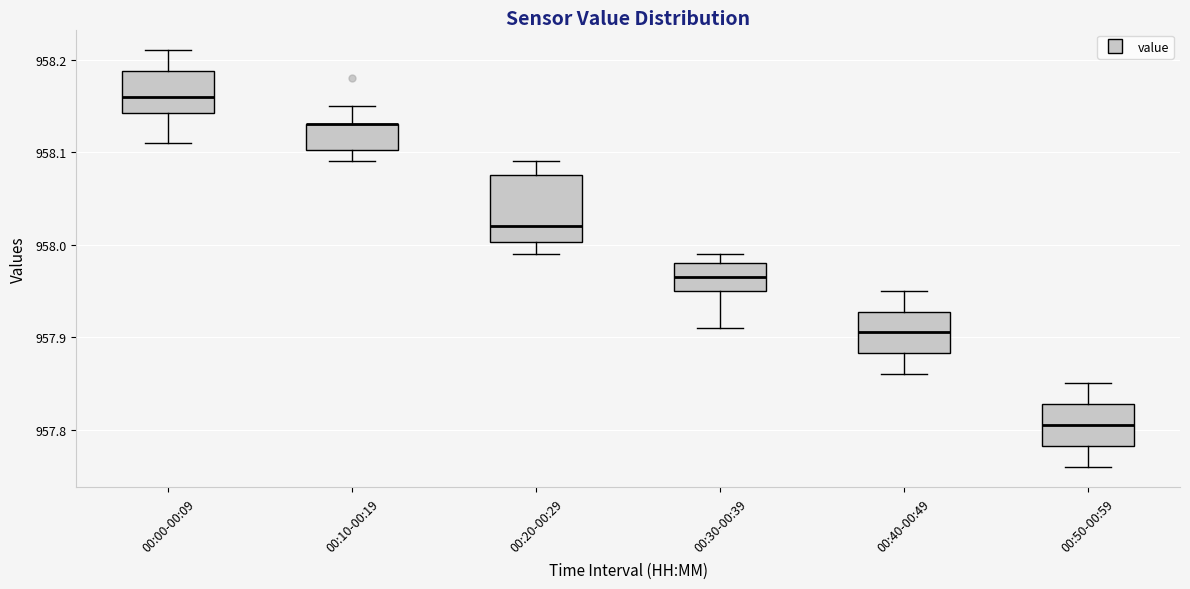

Reading left to right, read every box against the y-axis: the position of its median line, the range the box covers, and the ends of its whiskers. The values are not printed on the chart, so give them approximately, as read against the axis.

00:00-00:09: median 958.16, box 958.14 to 958.19, whiskers 958.11 to 958.21
00:10-00:19: median 958.13 (drawn on the box's upper edge), box 958.10 to 958.13, whiskers 958.09 to 958.15
00:20-00:29: median 958.02, box 958.00 to 958.08, whiskers 957.99 to 958.09
00:30-00:39: median 957.97, box 957.95 to 957.98, whiskers 957.91 to 957.99
00:40-00:49: median 957.91, box 957.88 to 957.93, whiskers 957.86 to 957.95
00:50-00:59: median 957.81, box 957.78 to 957.83, whiskers 957.76 to 957.85